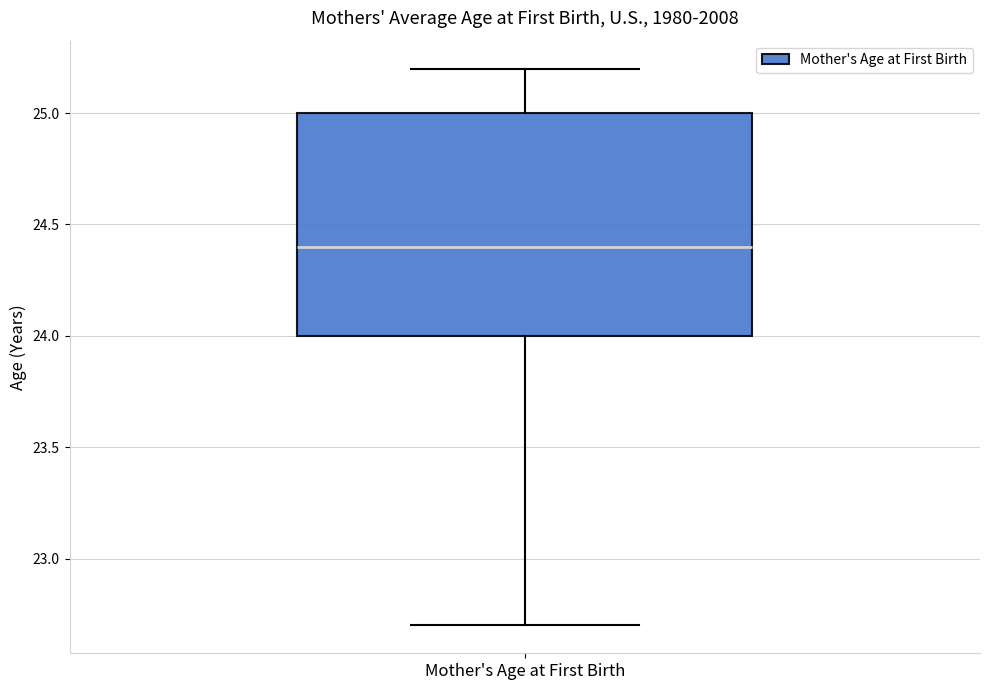

Transcribe this box plot: give where the median line is, the range the box spans, and where the two whiskers end, as read against the y-axis. The values are not printed on the chart, so give them approximately, as read against the axis.

median 24.4, box 24.0 to 25.0, whiskers 22.7 to 25.2